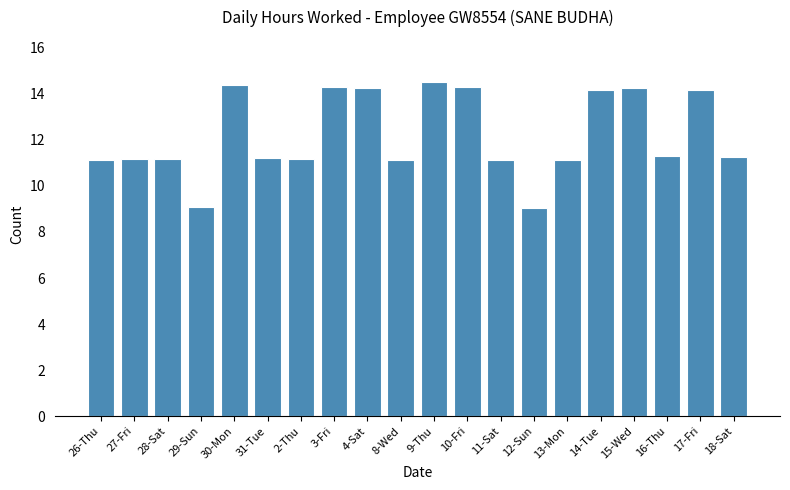

Approximately how many times larger is the value at 4-Sat compared to 12-Sun?

1.6